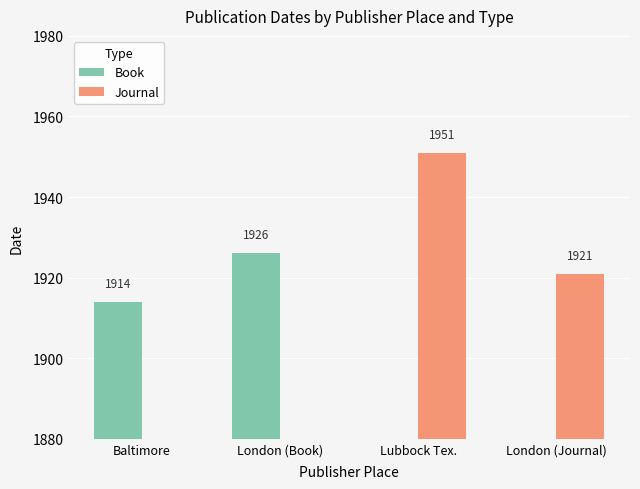

What is the label of the 4th bar from the right?

Baltimore